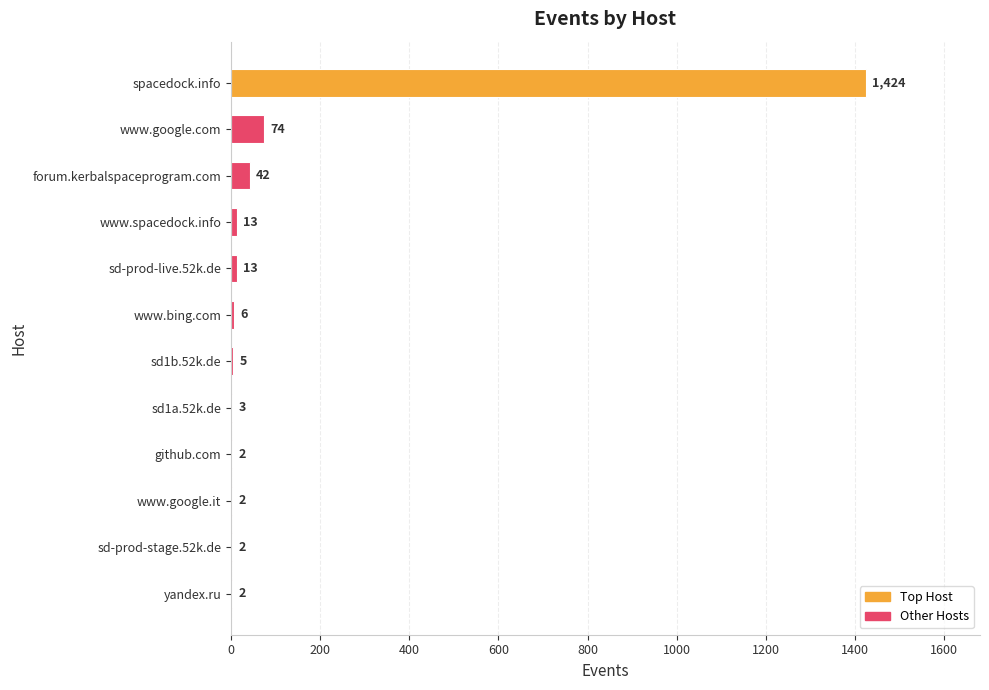

What is the sum of the values at sd-prod-stage.52k.de and github.com?

4